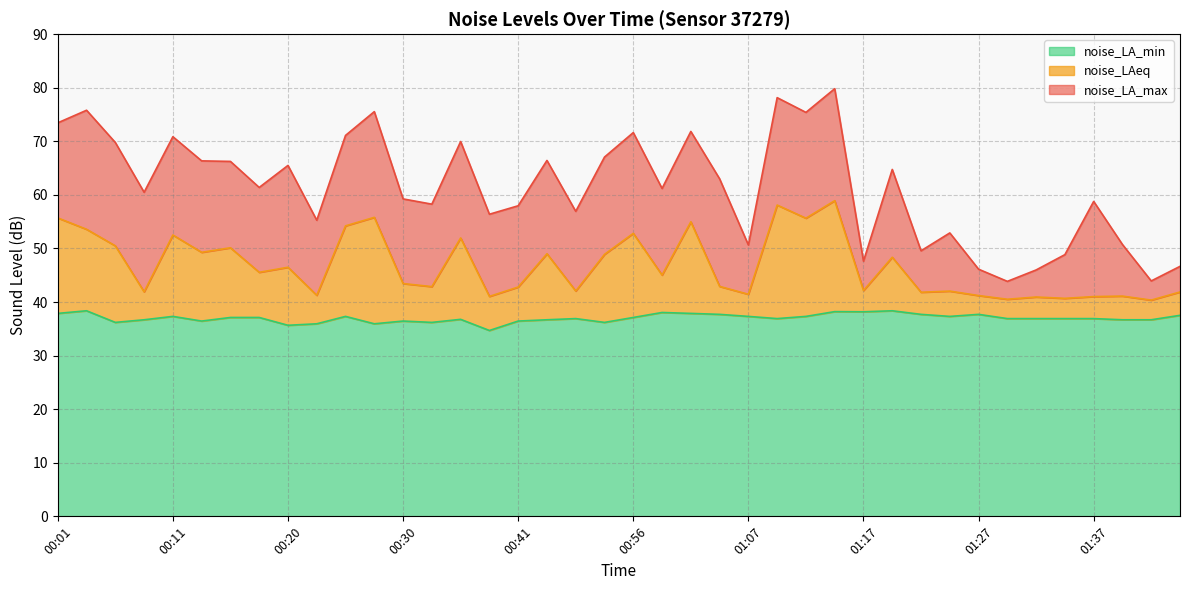

What is the label of the 7th point from the left?

00:16